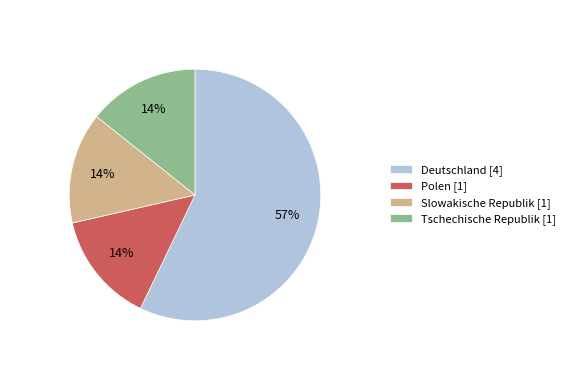

Is Deutschland [4] the majority of the pie?

Yes